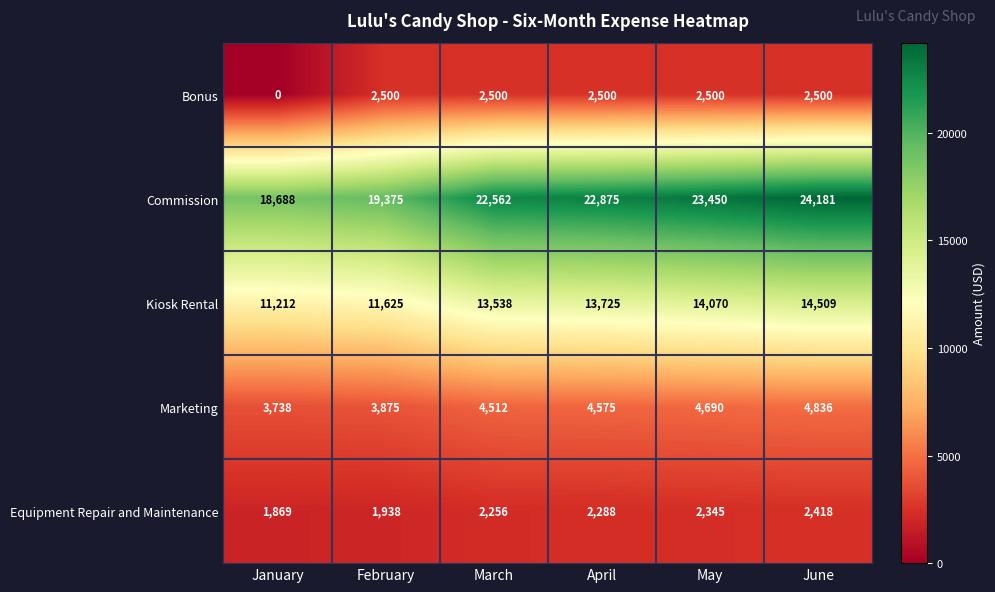

At February, list the series in order from largest to smallest.

Commission, Kiosk Rental, Marketing, Bonus, Equipment Repair and Maintenance